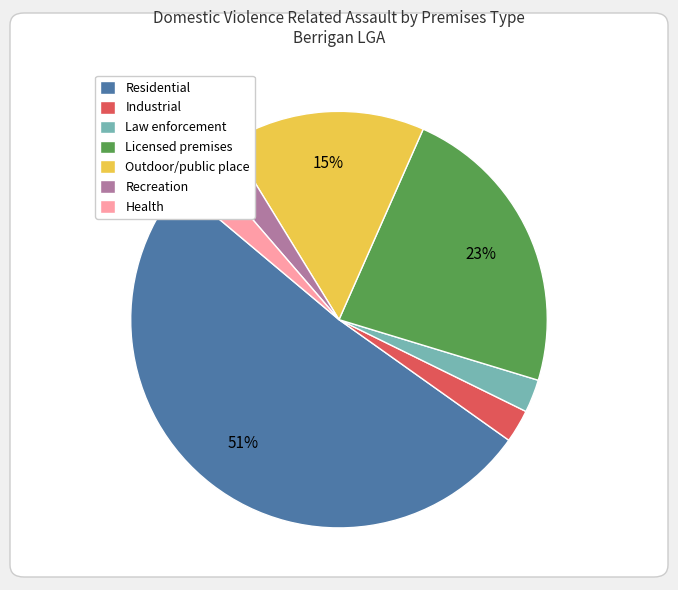

What is the largest slice in the pie chart?

Residential